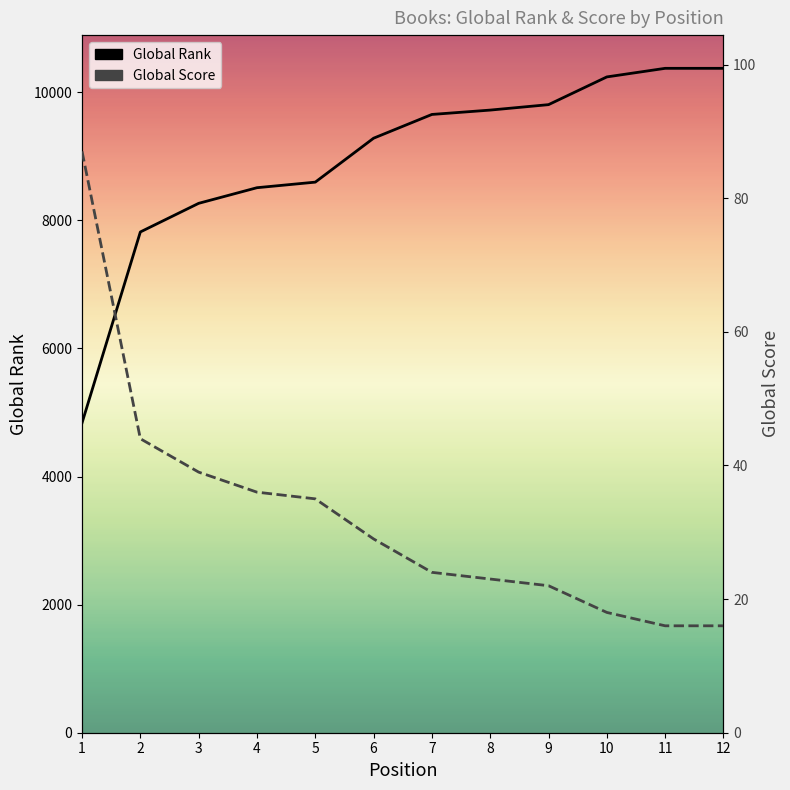

True or false: Global Rank has a value of 9807 at 9.

True